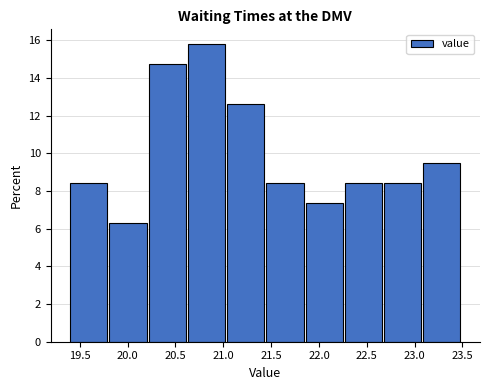

Reading left to right, list every bar in this chart as the range it spans on the x-axis followed by its height. Neither the bar edges nor the heights are printed on the chart, so give them approximately, as read against the axes.

19.40 to 19.81: 8.4
19.81 to 20.22: 6.4
20.22 to 20.63: 14.8
20.63 to 21.04: 15.8
21.04 to 21.45: 12.6
21.45 to 21.86: 8.4
21.86 to 22.27: 7.4
22.27 to 22.68: 8.4
22.68 to 23.09: 8.4
23.09 to 23.50: 9.4